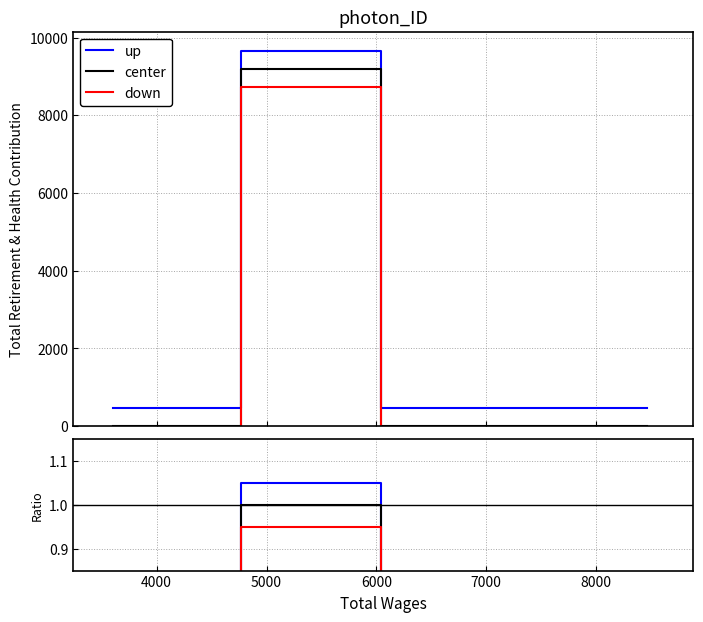

True or false: center has more than 1 interior local peaks.

False